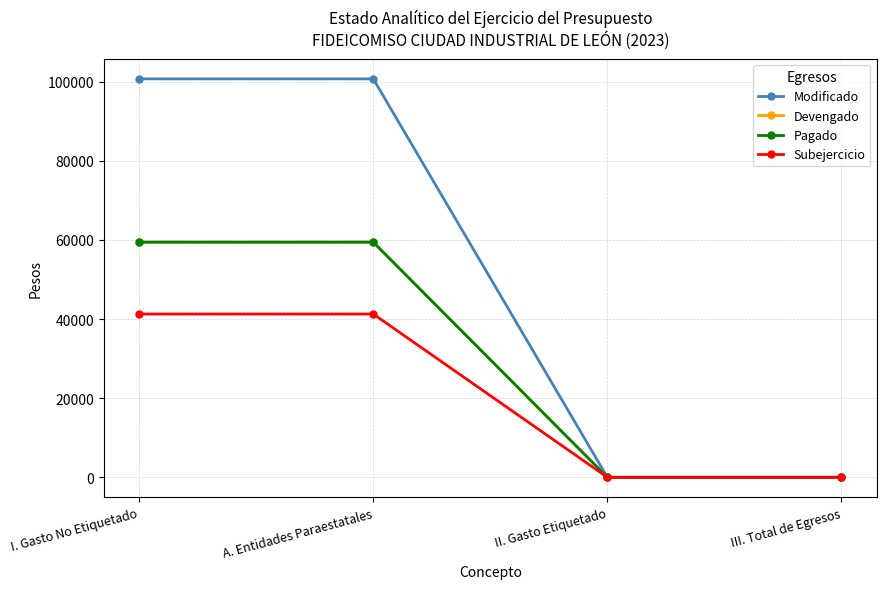

Reading left to right, transcribe all the data shown in this chart.

Modificado: 100712	100712	0	0
Devengado: 59439	59439	0	0
Pagado: 59439	59439	0	0
Subejercicio: 41273	41273	0	0